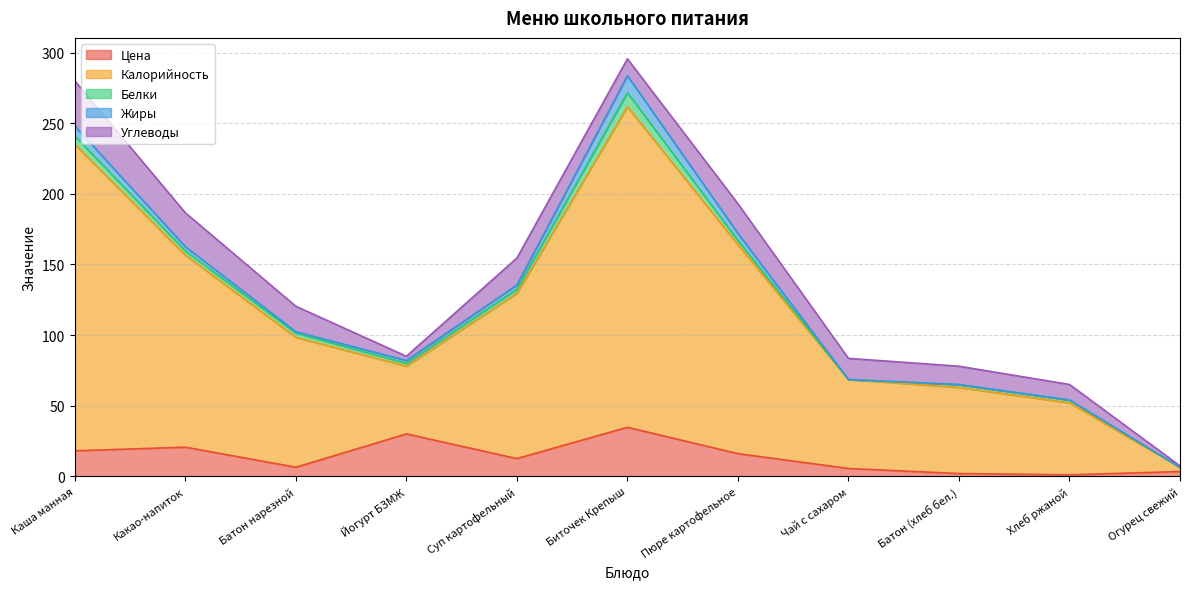

Where is the first local maximum for Цена?

Какао-напиток